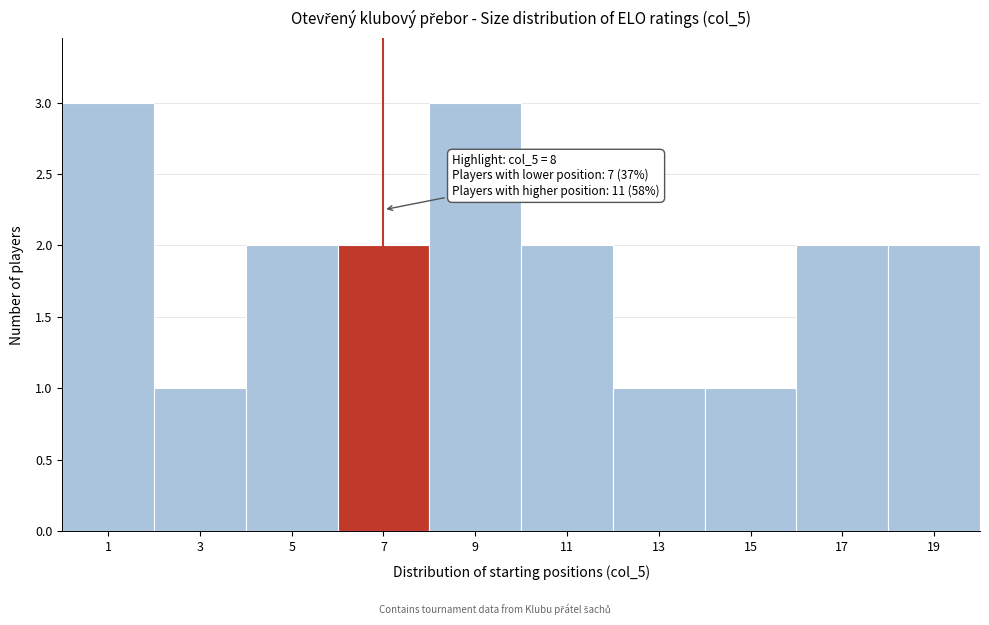

Reading left to right, what are all the values shown in this chart?

1=3	3=1	5=2	7=2	9=3	11=2	13=1	15=1	17=2	19=2